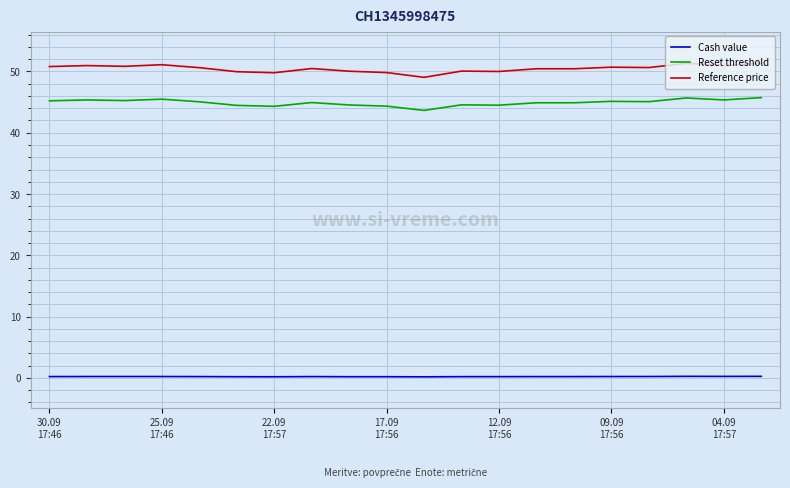

True or false: Reference price and Reset threshold intersect in this chart.

False